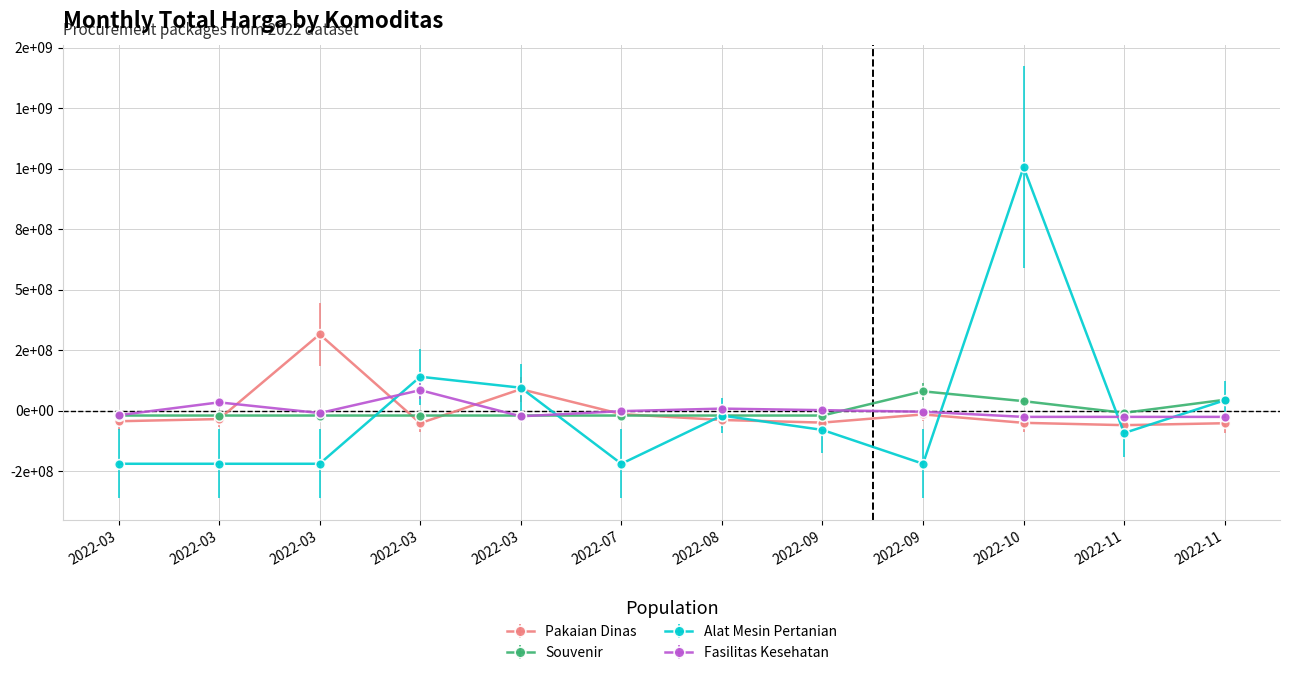

Does the chart have visible grid lines?

Yes